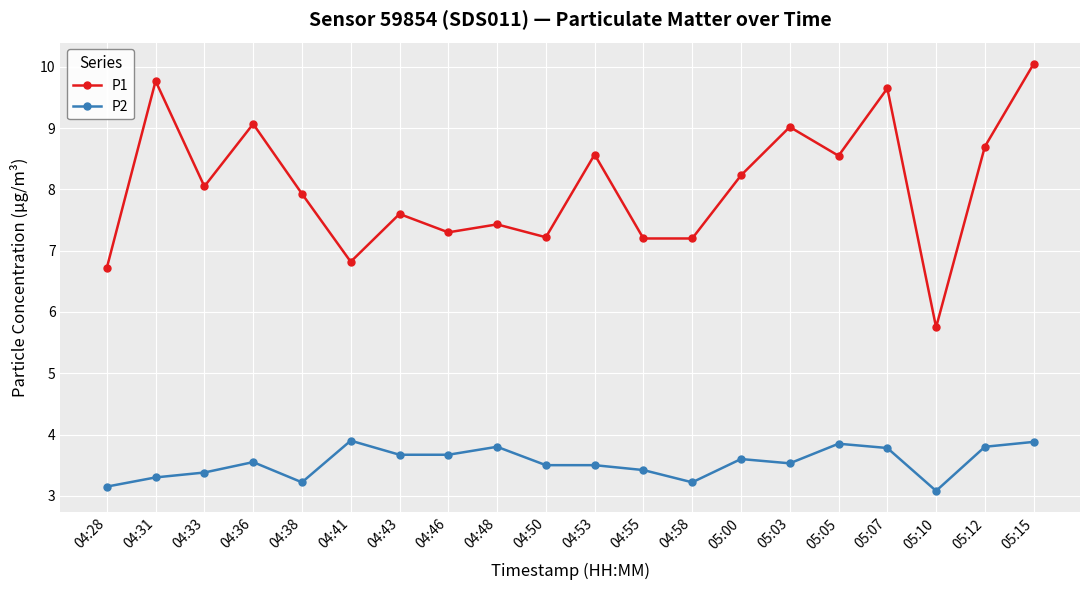

At which label is P2 closest to 3?

05:10